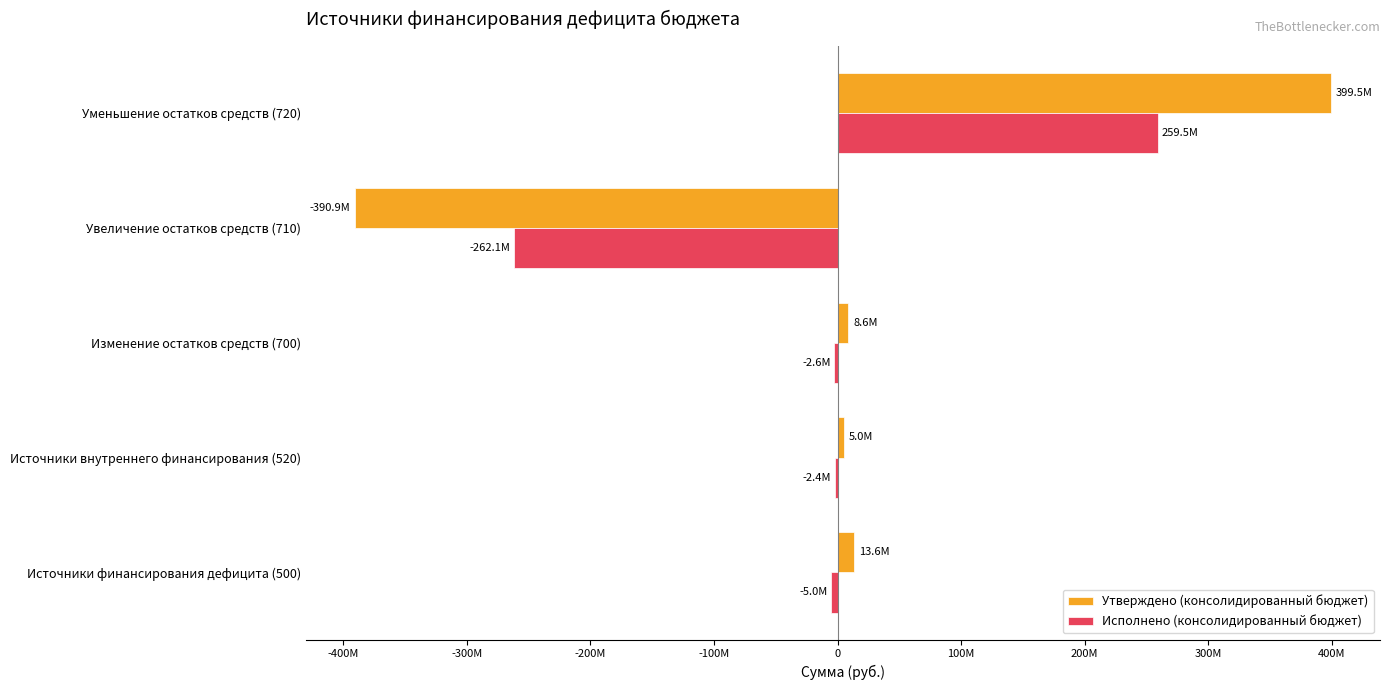

What are all the series names shown in the legend?

Утверждено (консолидированный бюджет), Исполнено (консолидированный бюджет)